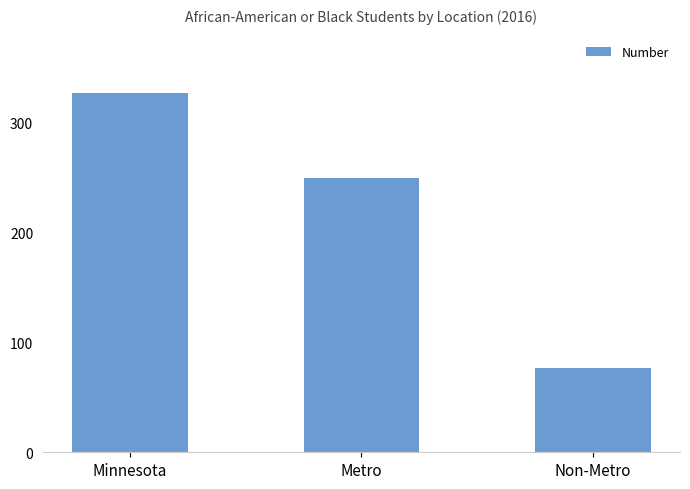

Between Metro and Minnesota, which is larger?

Minnesota